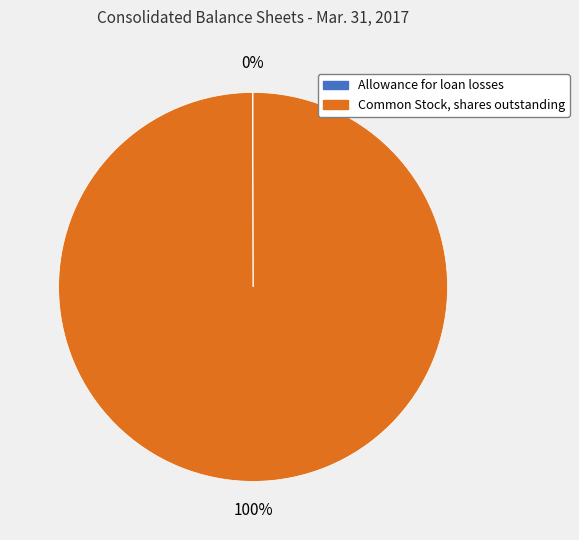

Which category has the biggest portion of the pie?

Common Stock, shares outstanding